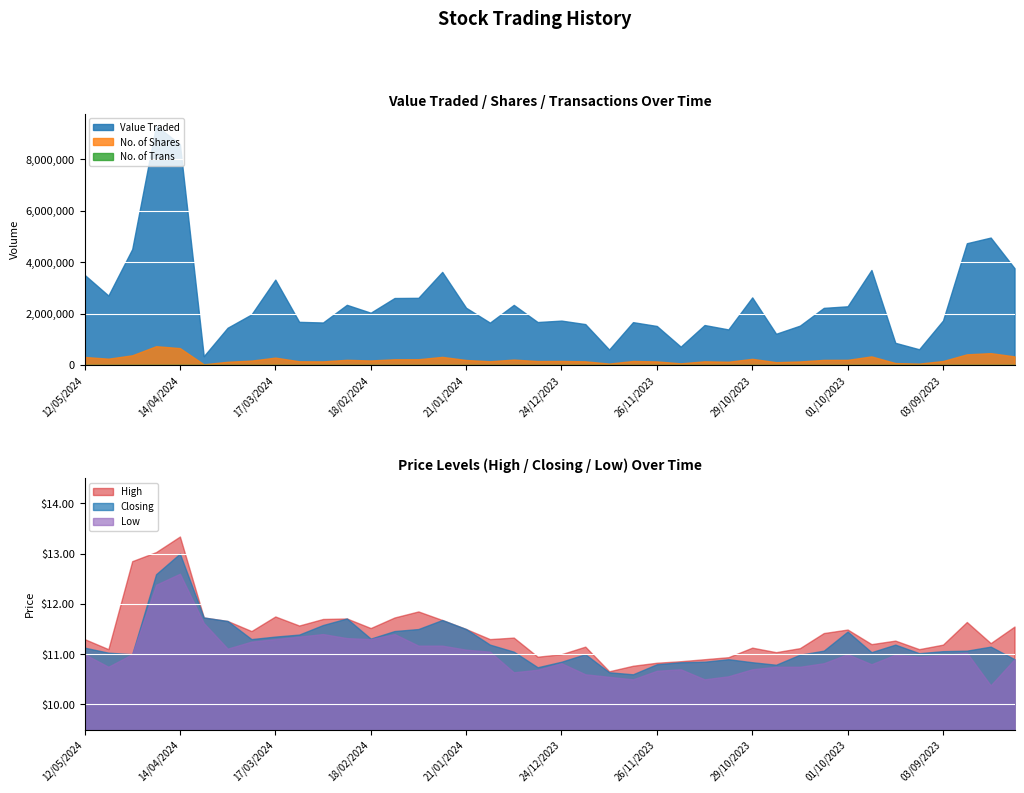

What is the value of the Low point at the 10th from the left?

11.3